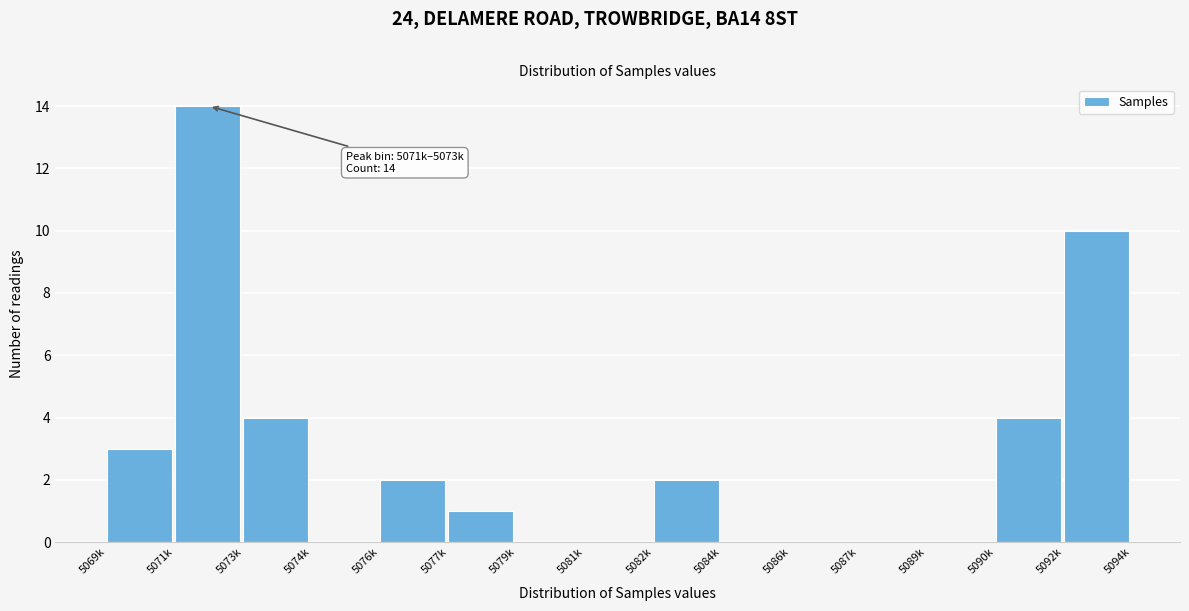

Reading left to right, transcribe all the data shown in this chart.

5069k=3	5071k=14	5073k=4	5074k=0	5076k=2	5077k=1	5079k=0	5081k=0	5082k=2	5084k=0	5086k=0	5087k=0	5089k=0	5090k=4	5092k=10